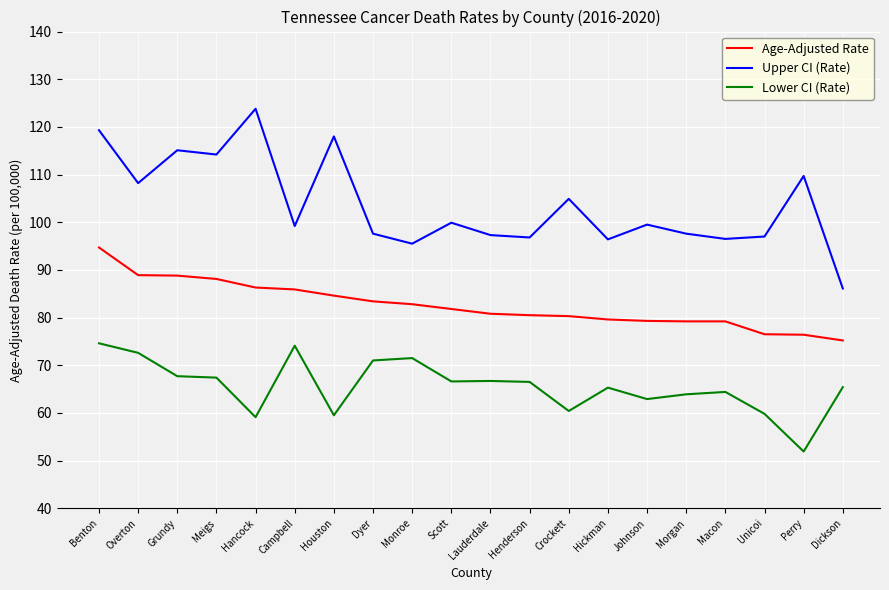

Rank the series by their maximum value, from lowest to highest.

Lower CI (Rate), Age-Adjusted Rate, Upper CI (Rate)